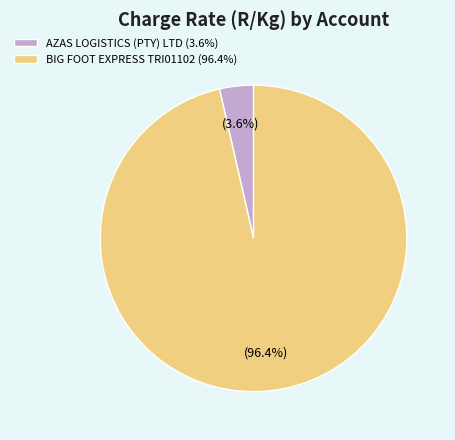

How many segments does this pie chart have?

2